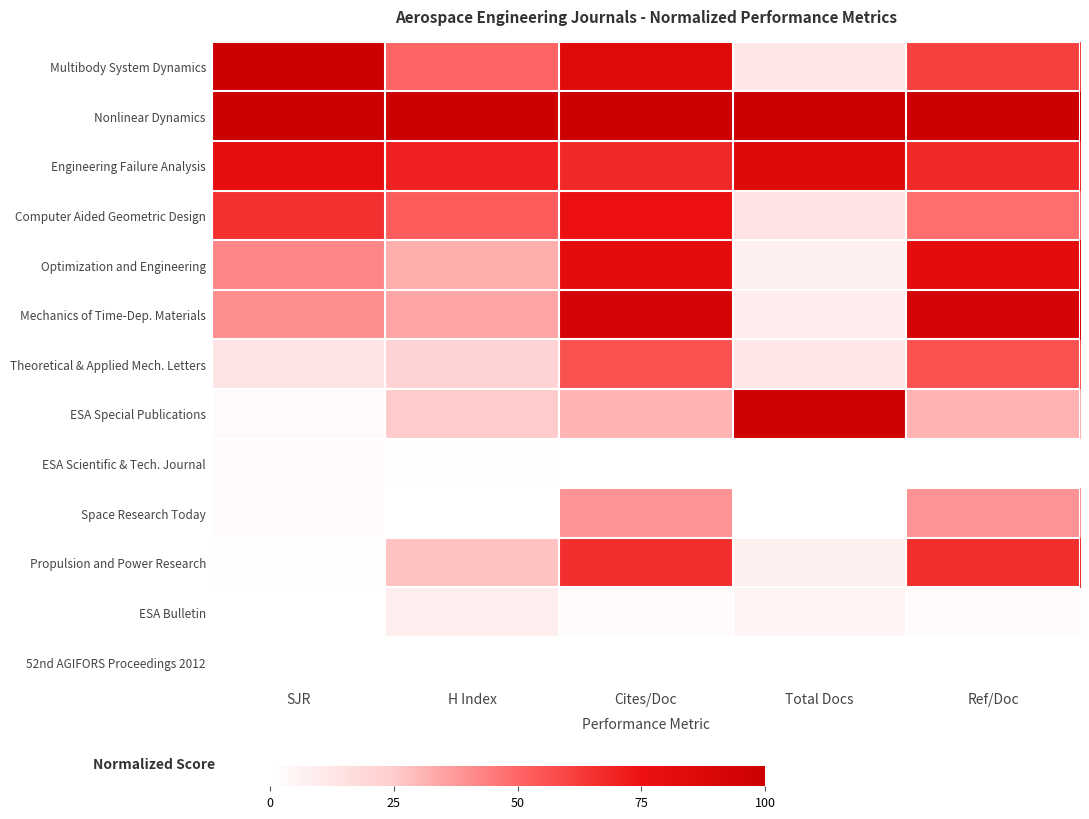

List the series in order of their peak value, lowest first.

52nd AGIFORS Proceedings 2012, ESA Scientific & Tech. Journal, ESA Bulletin, Space Research Today, Theoretical & Applied Mech. Letters, Propulsion and Power Research, Computer Aided Geometric Design, Optimization and Engineering, Engineering Failure Analysis, Mechanics of Time-Dep. Materials, ESA Special Publications, Multibody System Dynamics, Nonlinear Dynamics